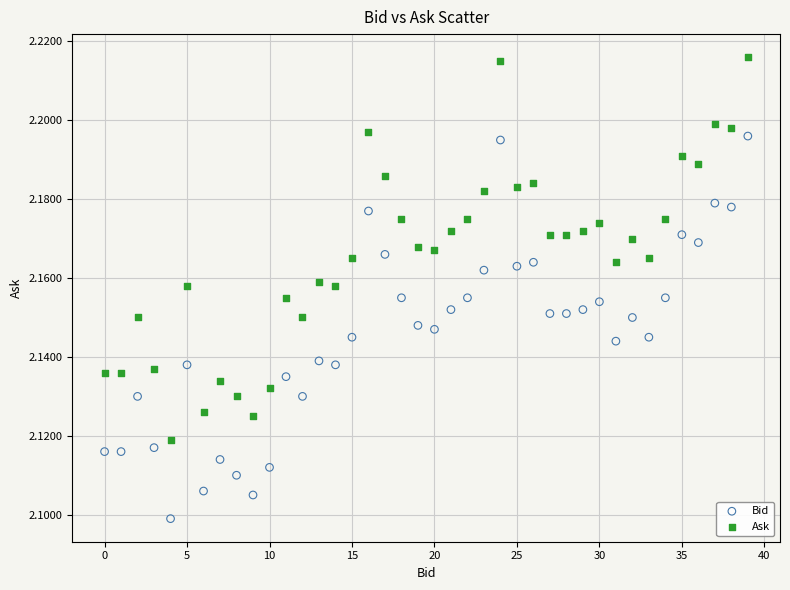

Which series reaches the maximum Y coordinate?

Ask